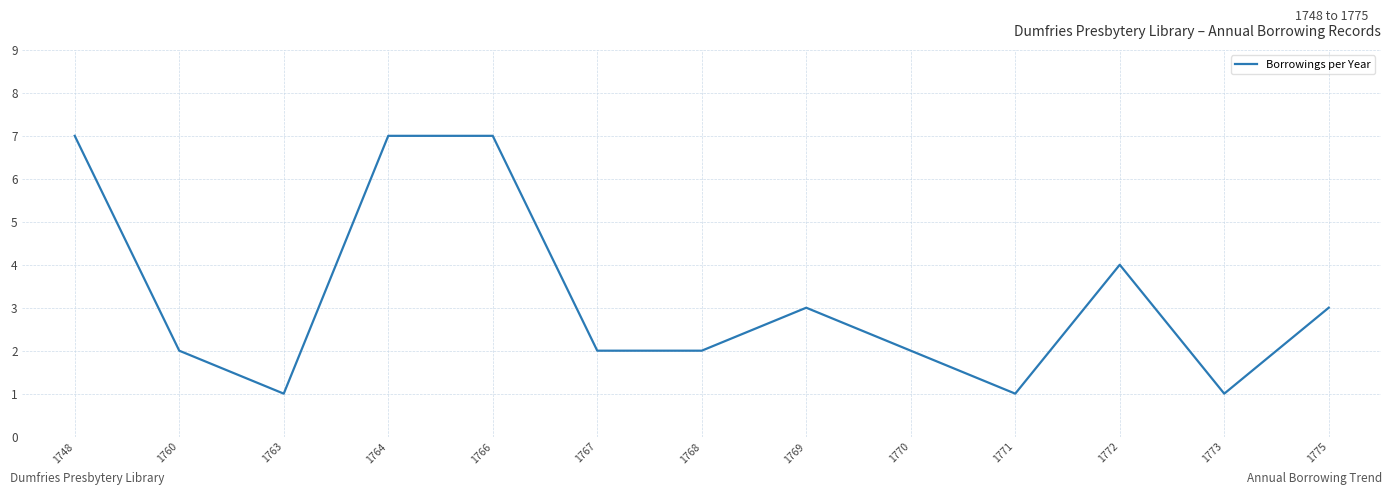

Reading left to right, what are all the values shown in this chart?

7	2	1	7	7	2	2	3	2	1	4	1	3